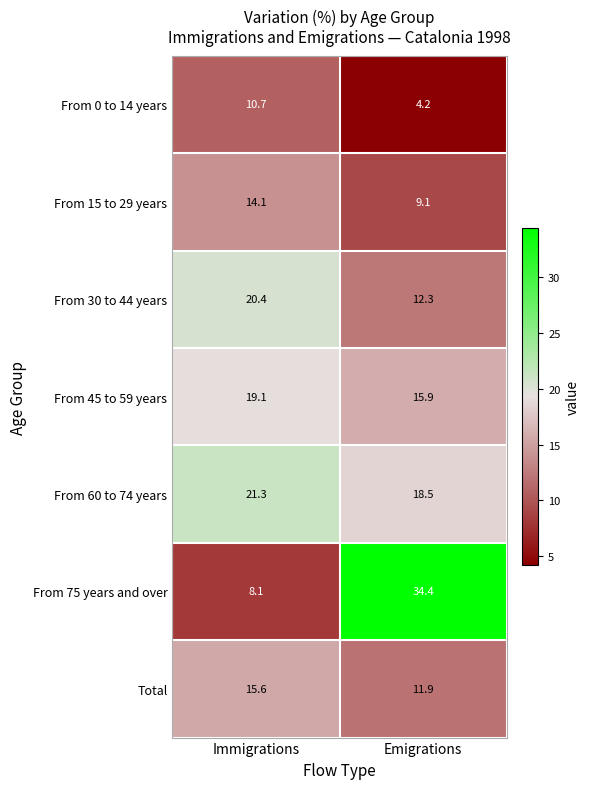

Reading left to right, list all the values displayed in this chart.

From 0 to 14 years: 10.7	4.2
From 15 to 29 years: 14.1	9.1
From 30 to 44 years: 20.4	12.3
From 45 to 59 years: 19.1	15.9
From 60 to 74 years: 21.3	18.5
From 75 years and over: 8.1	34.4
Total: 15.6	11.9